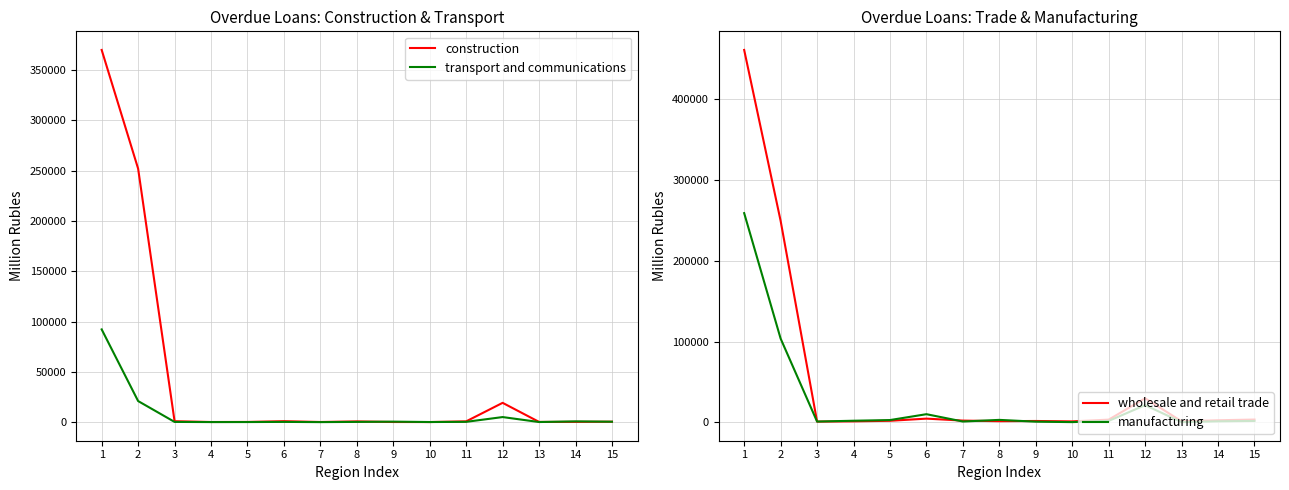

At which category does construction reach its first local valley?

4